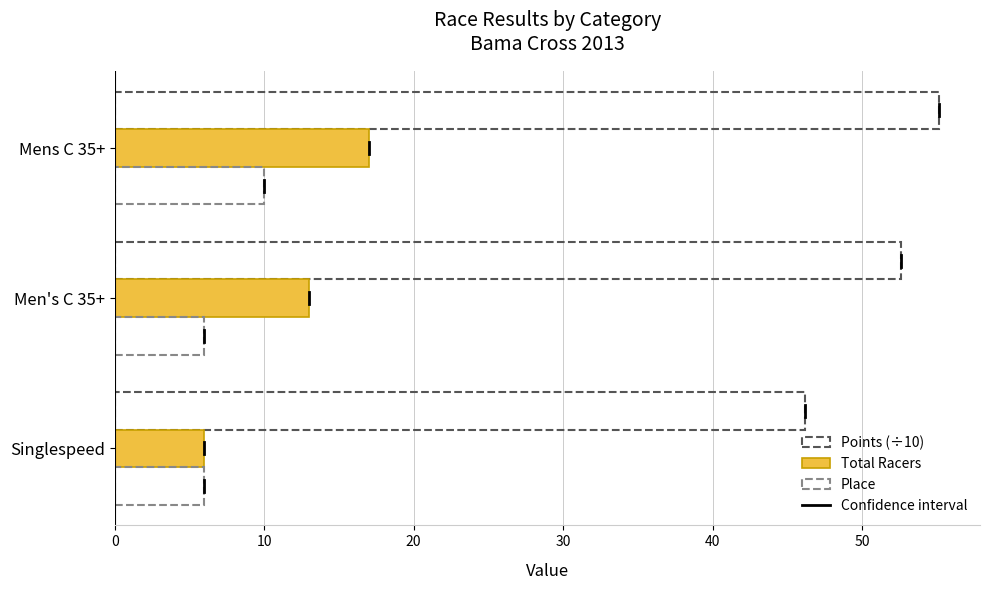

How many data points does each series have?

3